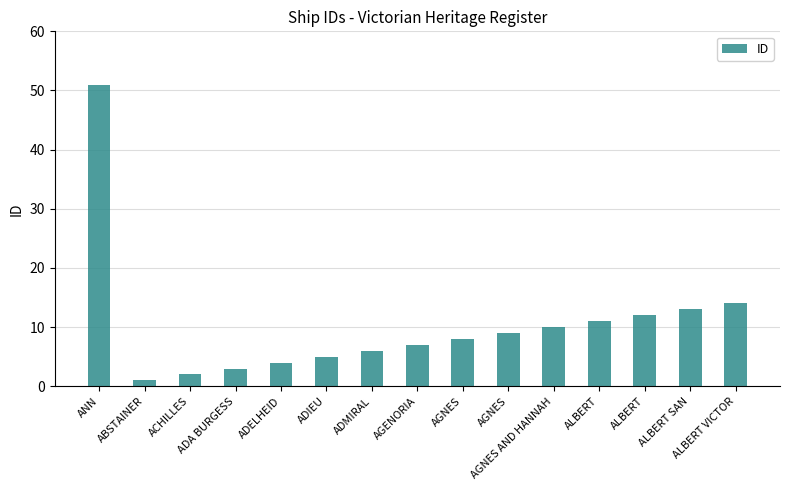

Rank the categories by value from highest to lowest.

ANN, ALBERT VICTOR, ALBERT SAN, ALBERT, ALBERT, AGNES AND HANNAH, AGNES, AGNES, AGENORIA, ADMIRAL, ADIEU, ADELHEID, ADA BURGESS, ACHILLES, ABSTAINER